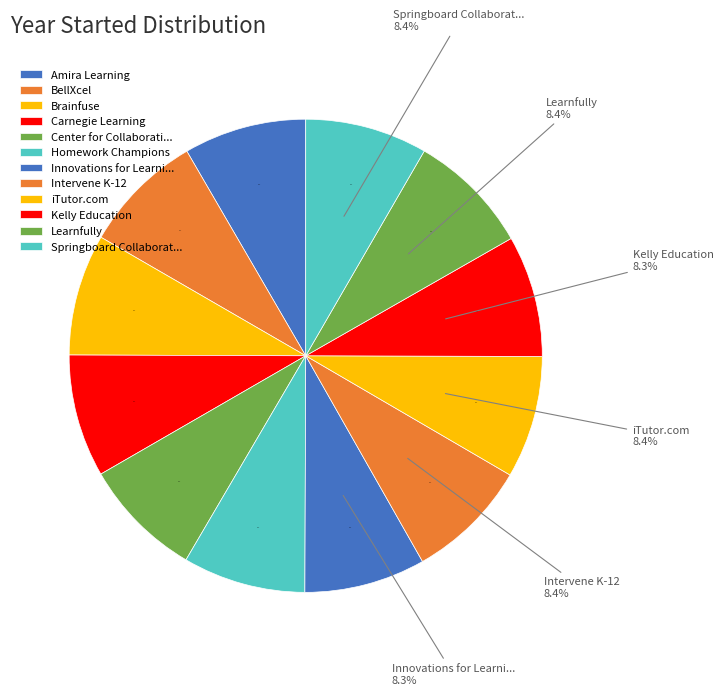

Which category has the smallest portion of the pie?

Center for Collaborative Classroom